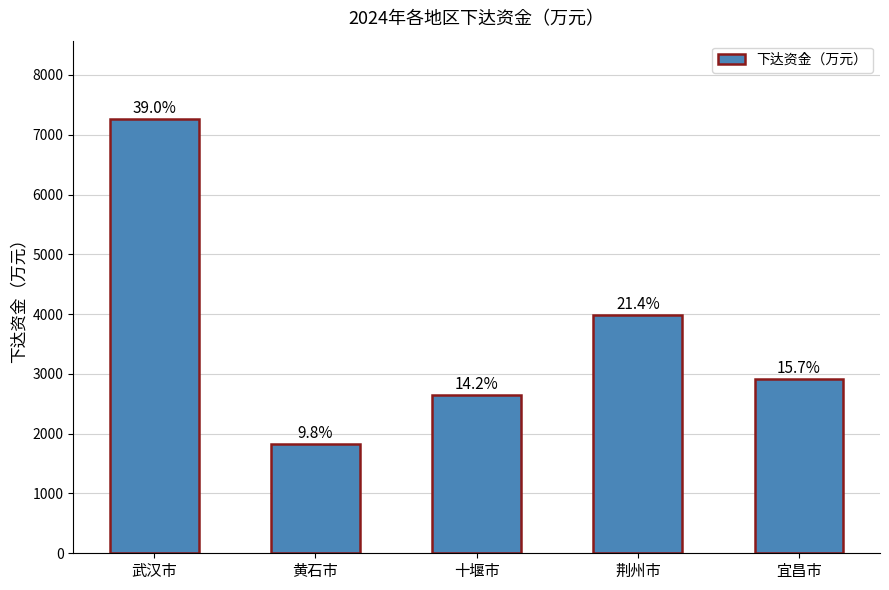

Does the chart contain any negative values?

No